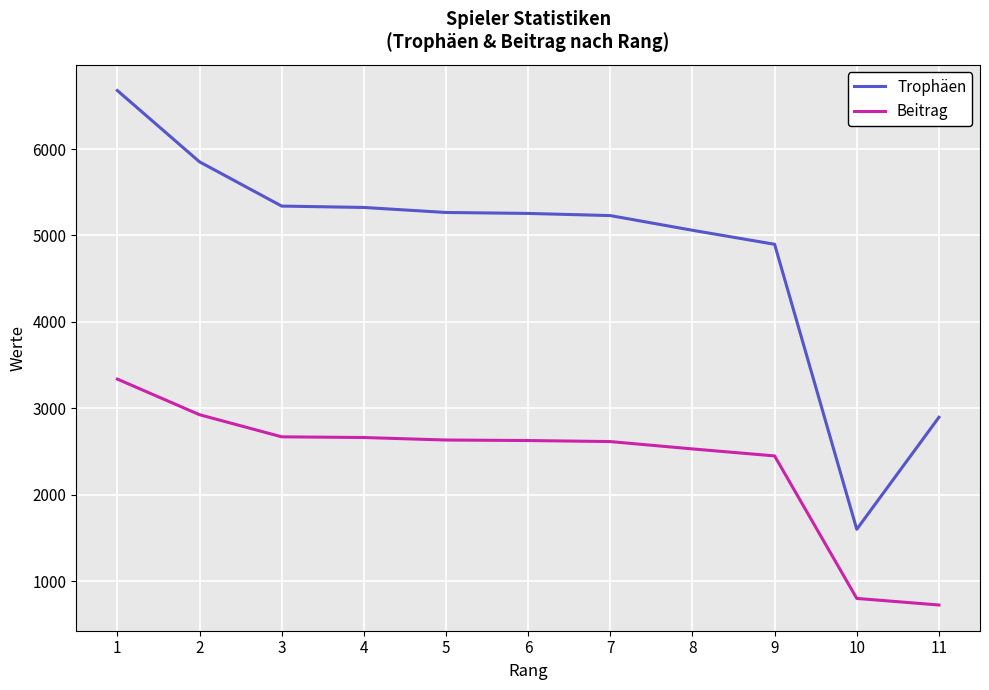

What is the difference between the Beitrag values at 4 and 2?

264